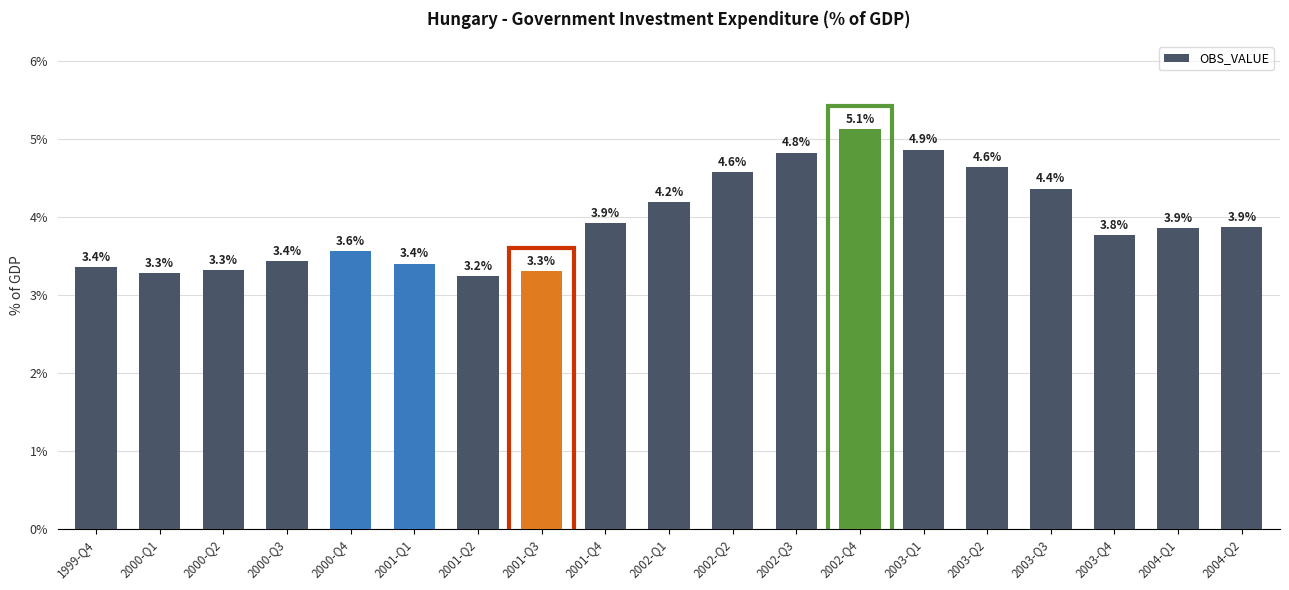

Between 2002-Q3 and 2003-Q4, which is larger?

2002-Q3